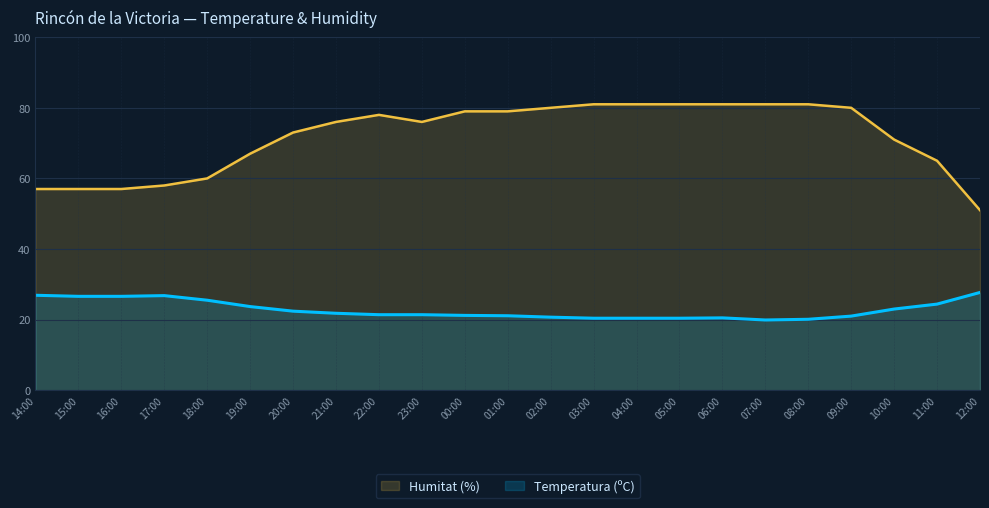

Count the number of data series in this chart.

2